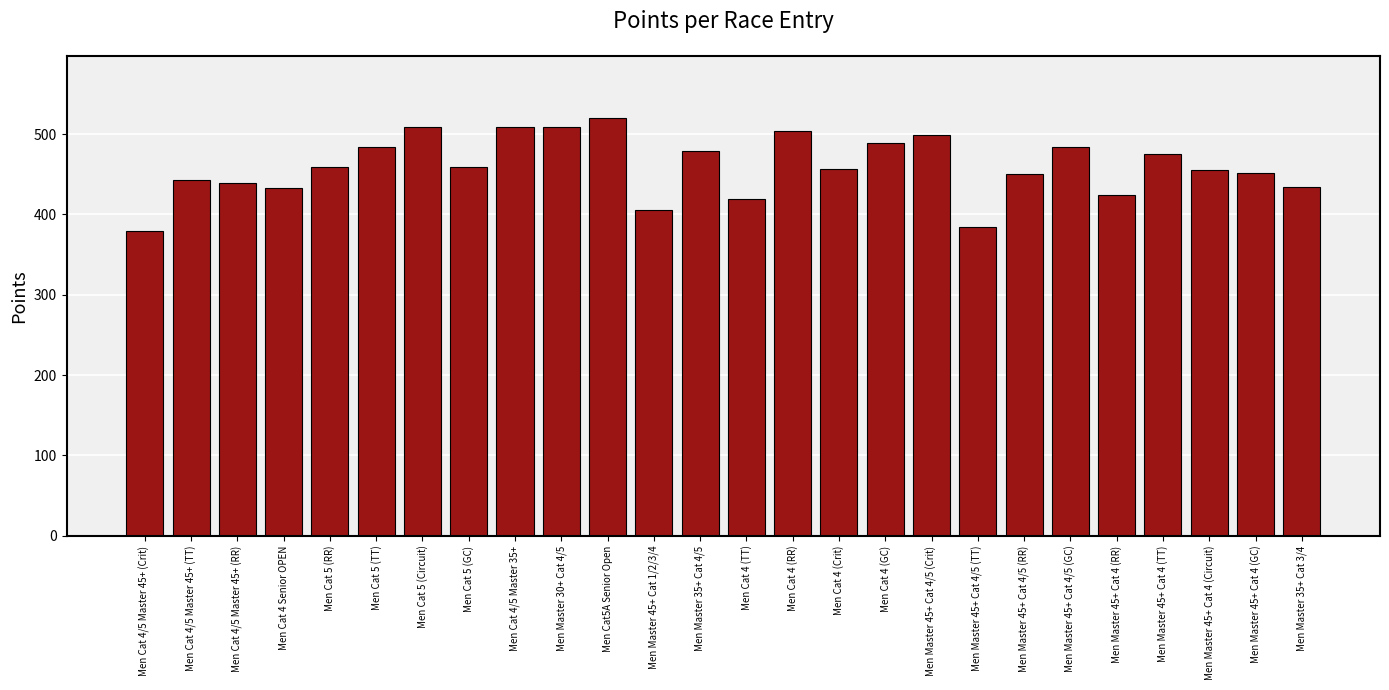

How many bars are there in total?

26